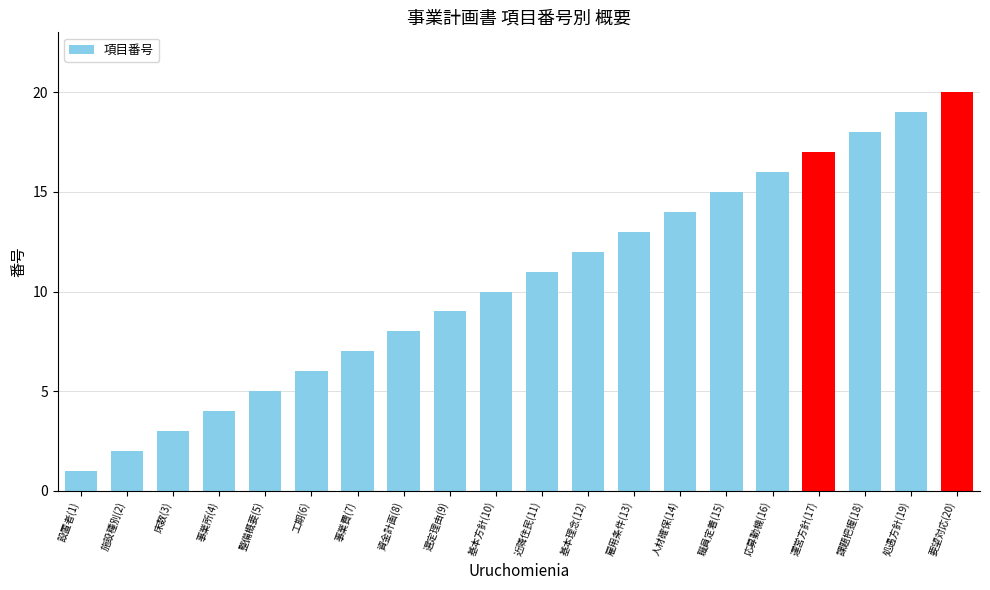

What position from the left is 人材確保(14)?

14